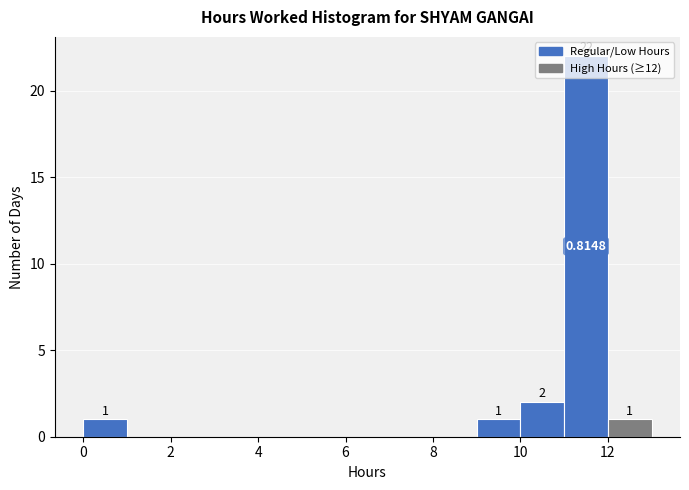

Which range on the x-axis has the tallest bar?

11 to 12